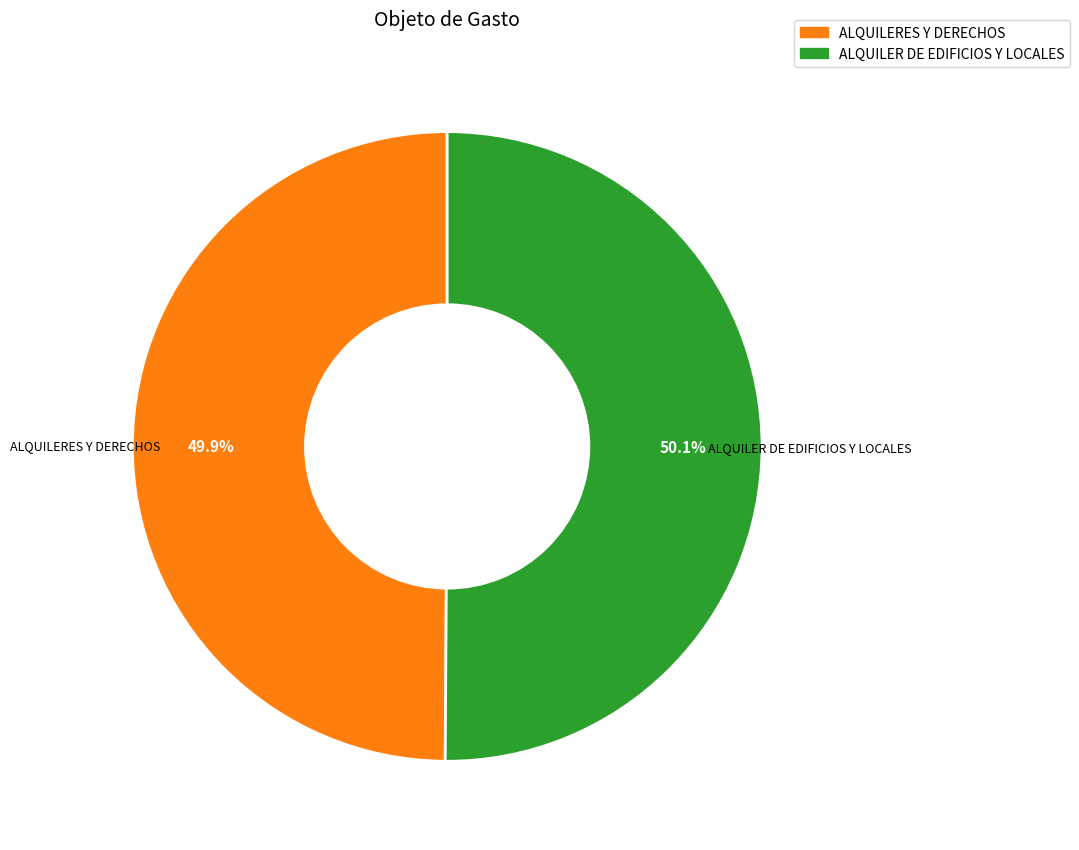

Is there a majority slice in this chart?

Yes